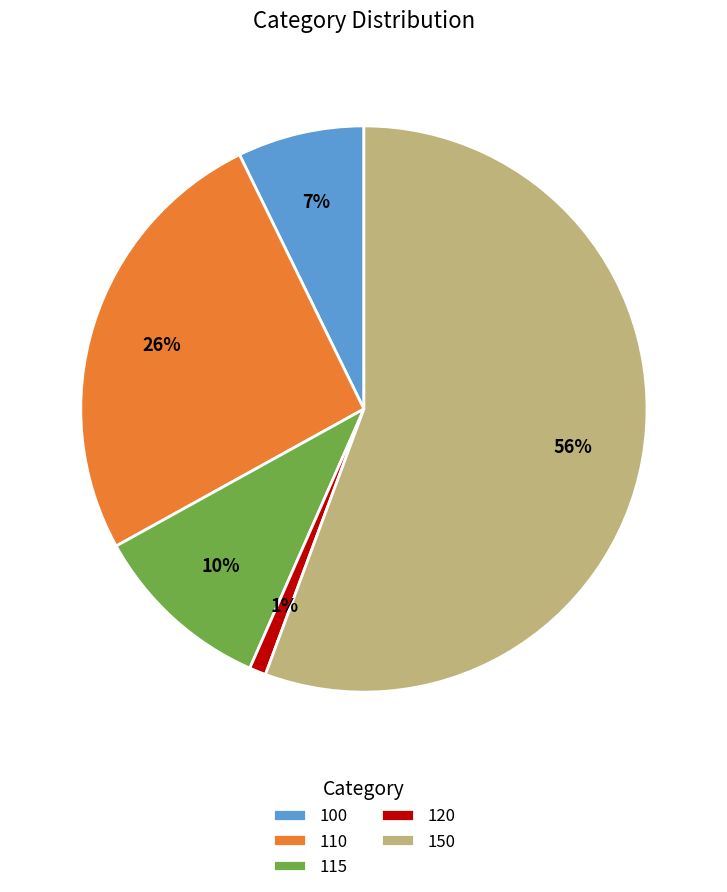

How many slices are in this pie chart?

5